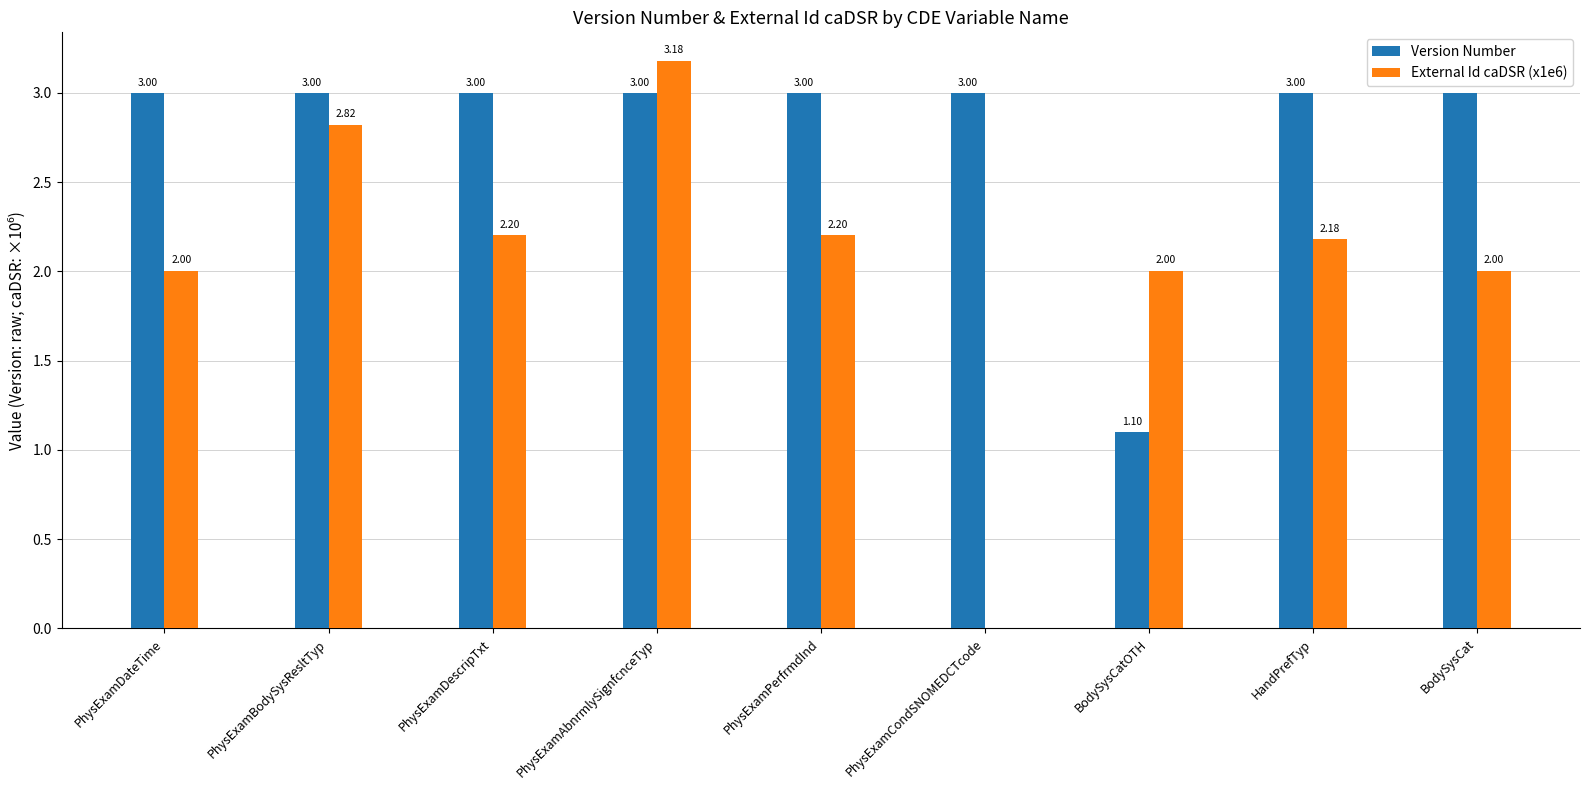

Which label corresponds to the largest value in the chart?

PhysExamAbnrmlySignfcnceTyp